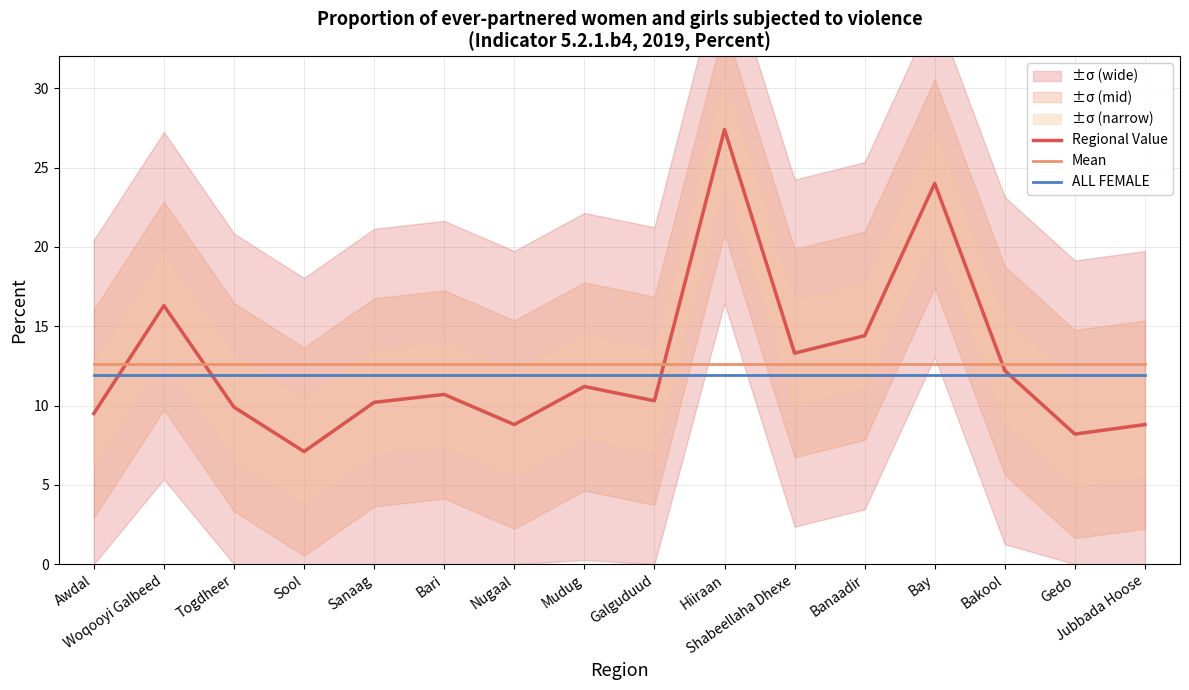

Reading left to right, extract all data points from this chart.

Regional Value: 9.5	16.3	9.9	7.1	10.2	10.7	8.8	11.2	10.3	27.4	13.3	14.4	24.0	12.2	8.2	8.8
Mean: 12.6	12.6	12.6	12.6	12.6	12.6	12.6	12.6	12.6	12.6	12.6	12.6	12.6	12.6	12.6	12.6
ALL FEMALE: 11.9	11.9	11.9	11.9	11.9	11.9	11.9	11.9	11.9	11.9	11.9	11.9	11.9	11.9	11.9	11.9